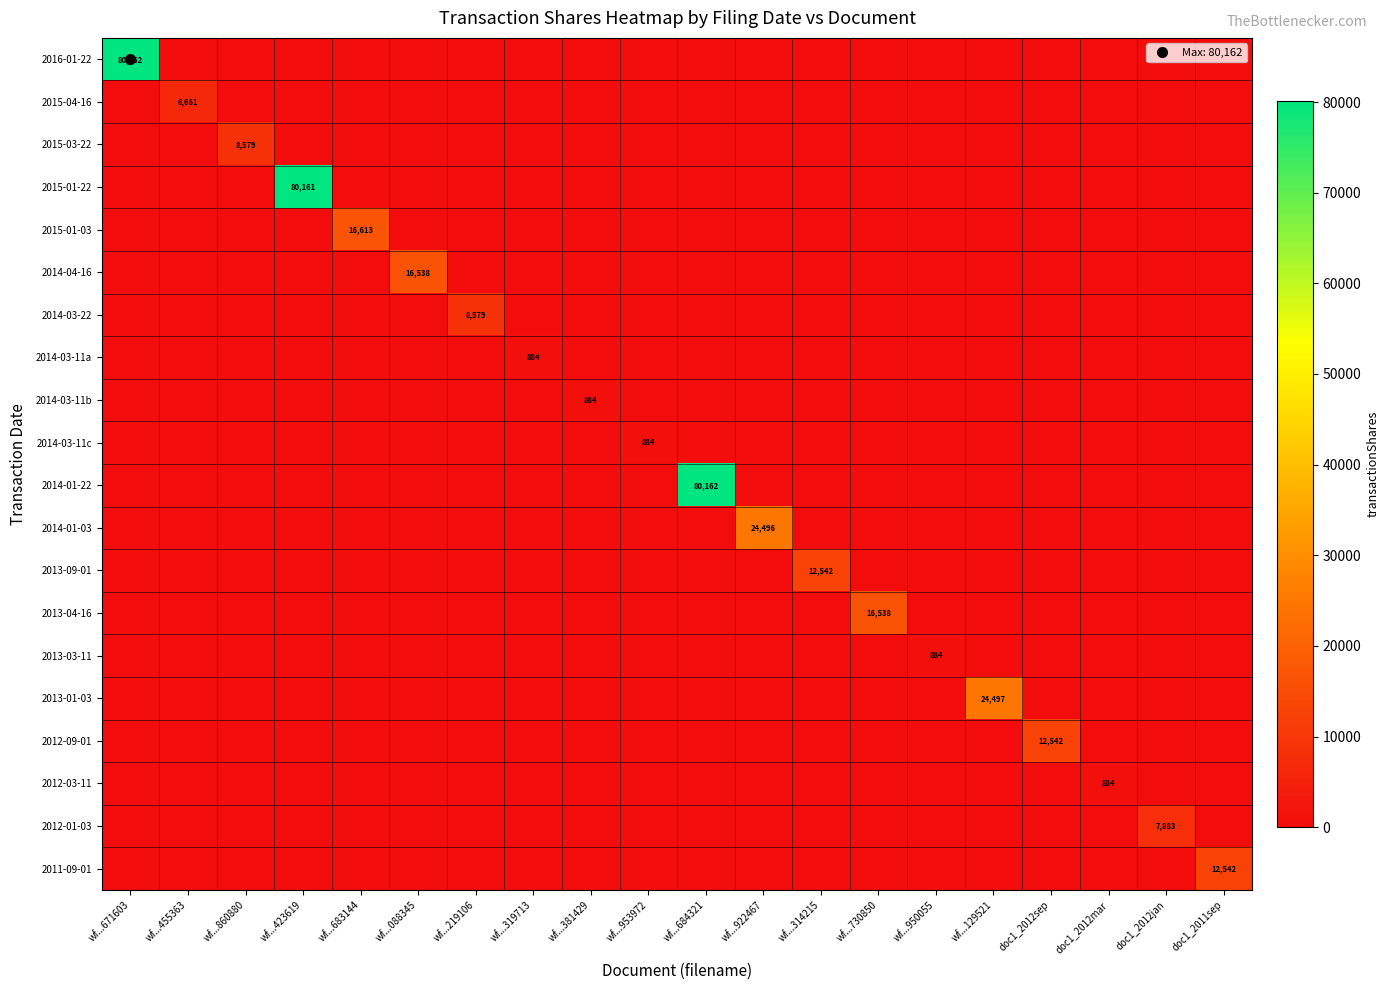

How many data points in 2014-03-22 are above 0?

1